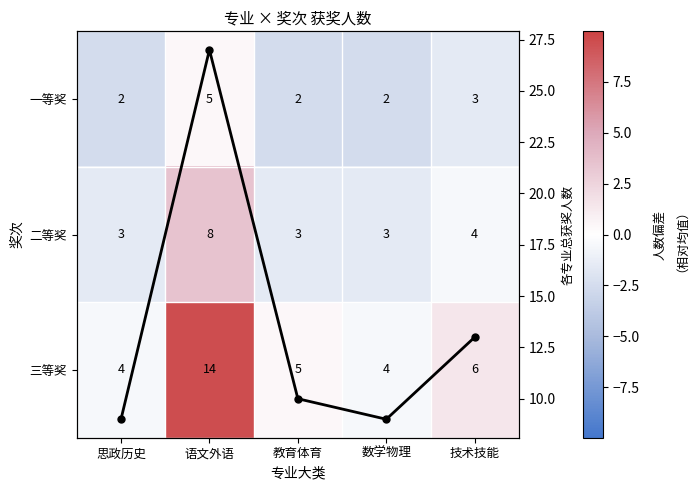

Rank the series by their maximum value, from highest to lowest.

列合计, 三等奖, 二等奖, 一等奖